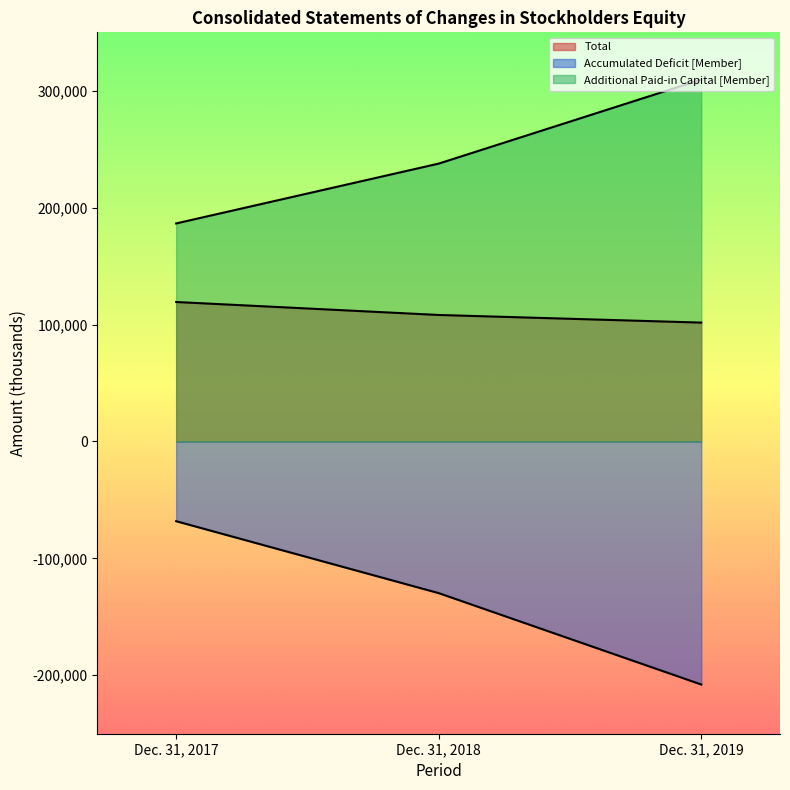

What is the value of the Total point at the 3rd from the left?

101698